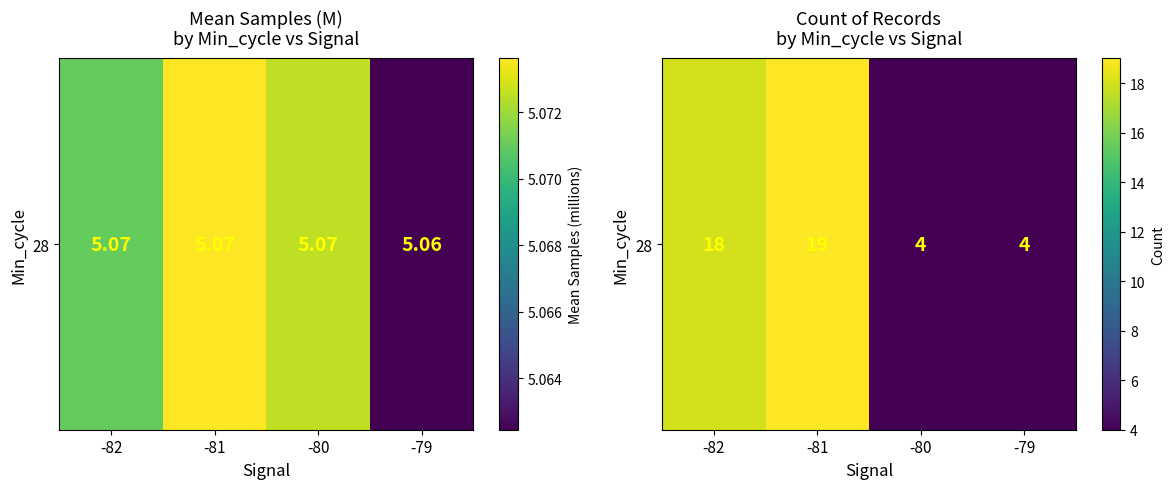

What is the sum of the values at -79 and -82?

22